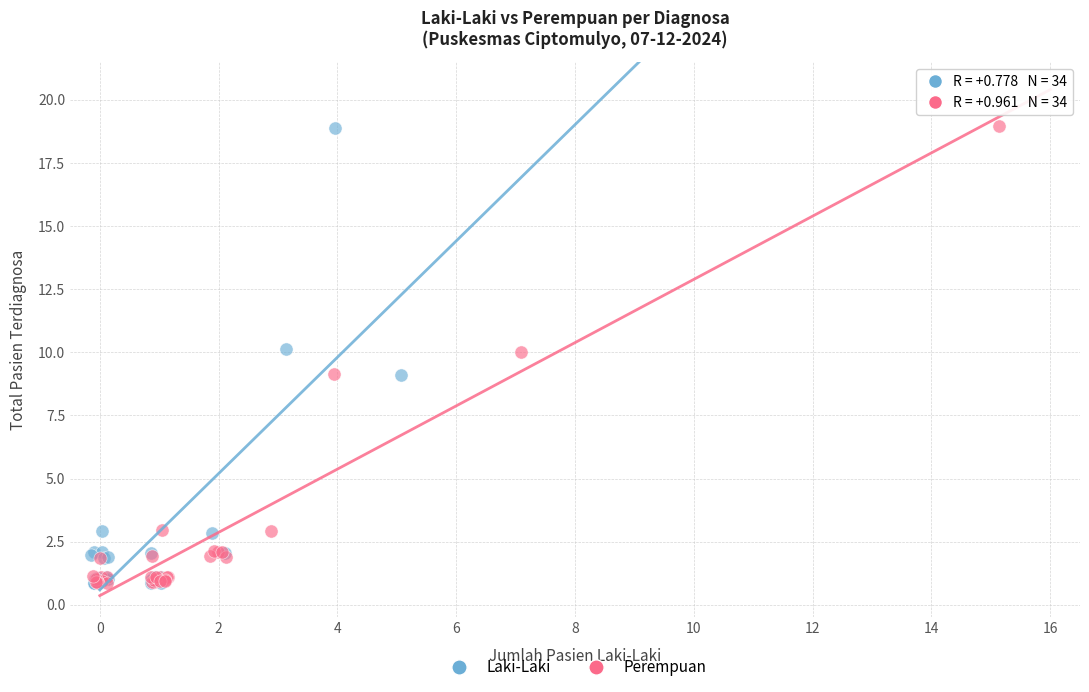

What are all the series names shown in the legend?

Laki-Laki, Perempuan